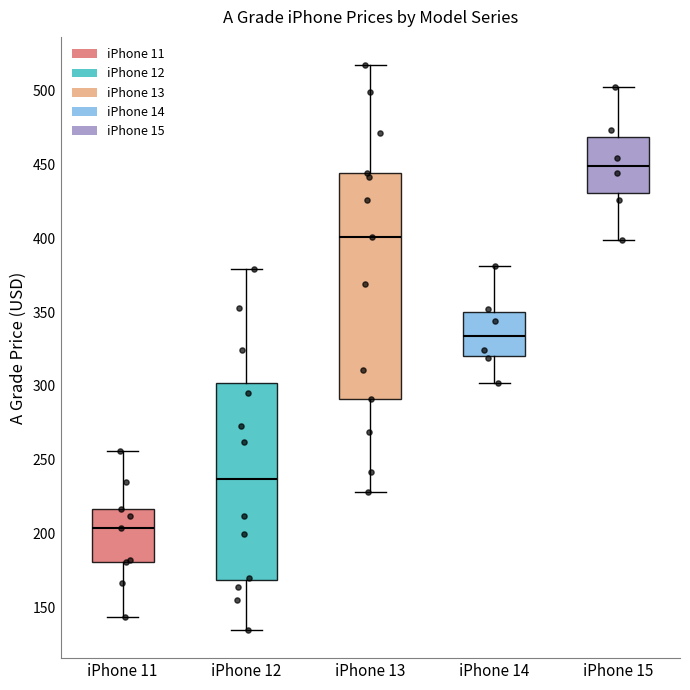

Reading left to right, transcribe this box plot: for each box, give where its median line is, the range the box spans, and where its two whiskers end, as read against the y-axis. The values are not printed on the chart, so give them approximately, as read against the axis.

iPhone 11: median 205, box 180 to 215, whiskers 145 to 255
iPhone 12: median 235, box 170 to 300, whiskers 135 to 380
iPhone 13: median 400, box 290 to 445, whiskers 230 to 515
iPhone 14: median 335, box 320 to 350, whiskers 300 to 380
iPhone 15: median 450, box 430 to 470, whiskers 400 to 500